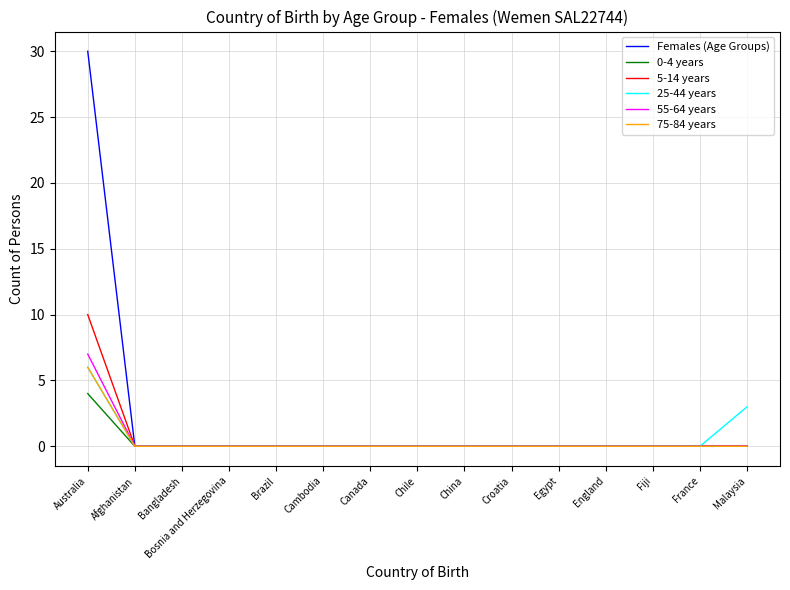

Which series has the largest total across all categories?

Females (Age Groups)